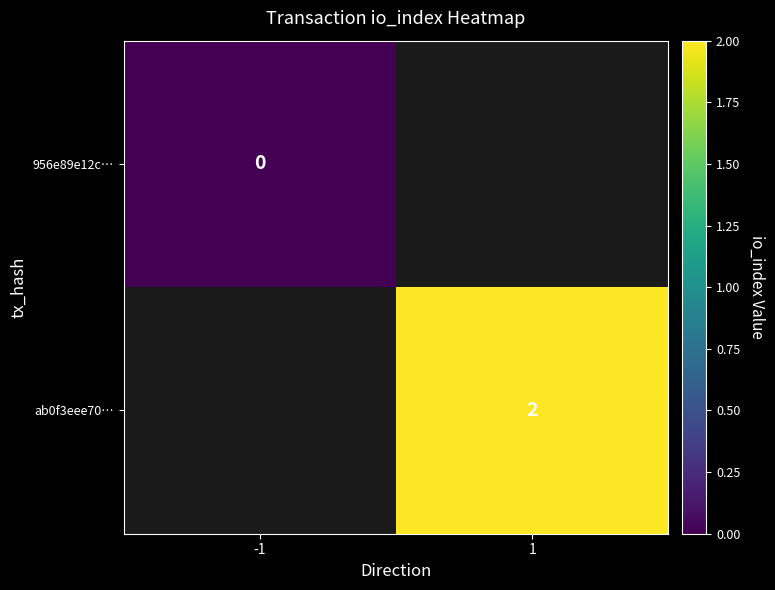

True or false: ab0f3eee70… has a value of 2 at 1.

True